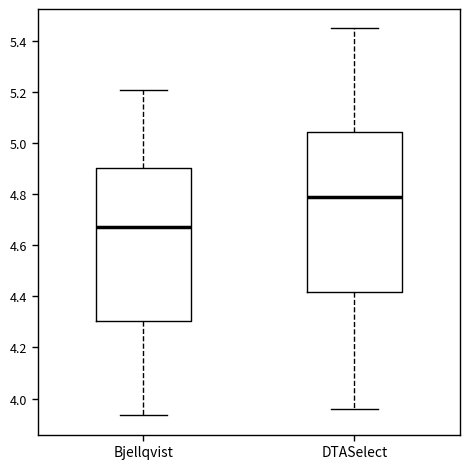

Which box's median line is the highest?

DTASelect